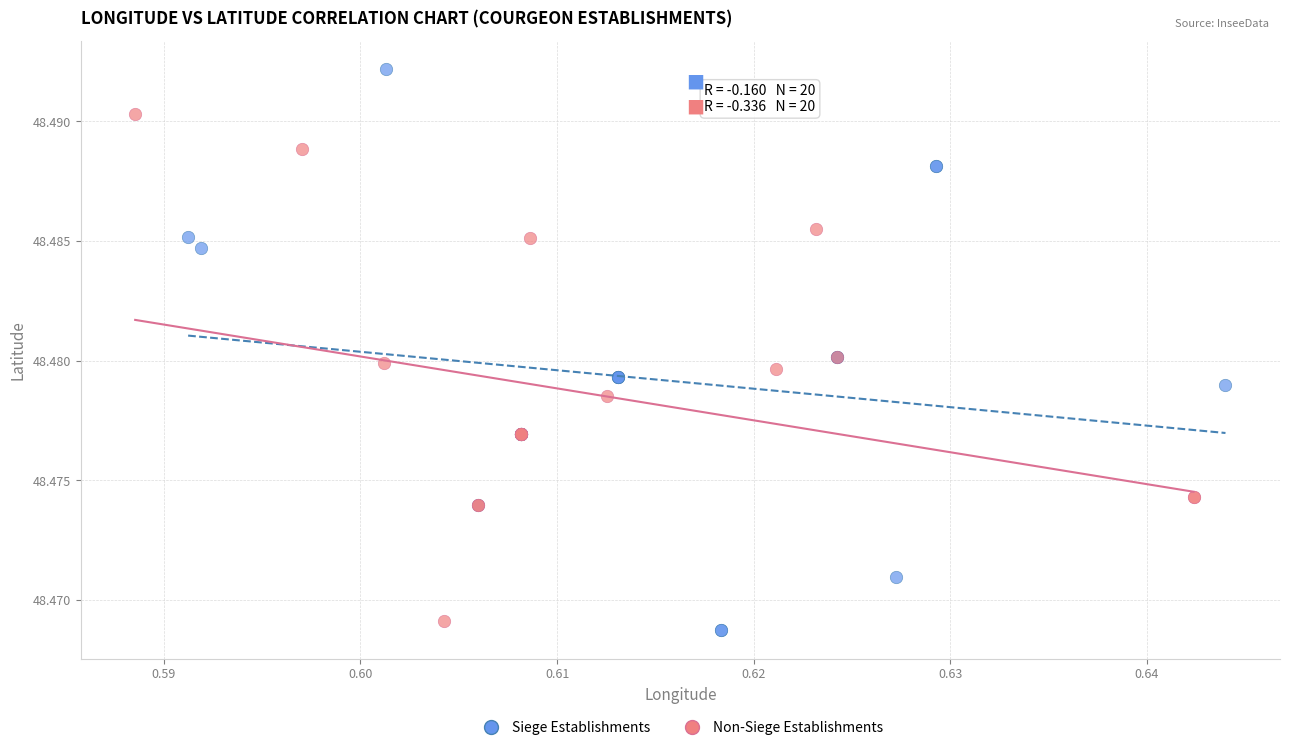

Which series contains the highest Y value?

Siege Establishments